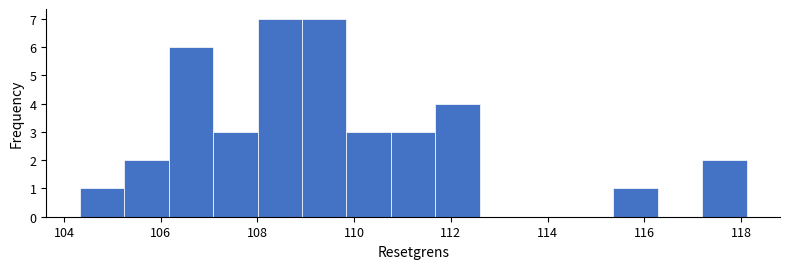

Reading left to right, list every bar in this chart as the range it spans on the x-axis followed by its height. Neither the bar edges nor the heights are printed on the chart, so give them approximately, as read against the axes.

104.4 to 105.2: 1
105.2 to 106.2: 2
106.2 to 107.0: 6
107.0 to 108.0: 3
108.0 to 109.0: 7
109.0 to 109.8: 7
109.8 to 110.8: 3
110.8 to 111.6: 3
111.6 to 112.6: 4
112.6 to 113.6: 0
113.6 to 114.4: 0
114.4 to 115.4: 0
115.4 to 116.2: 1
116.2 to 117.2: 0
117.2 to 118.2: 2